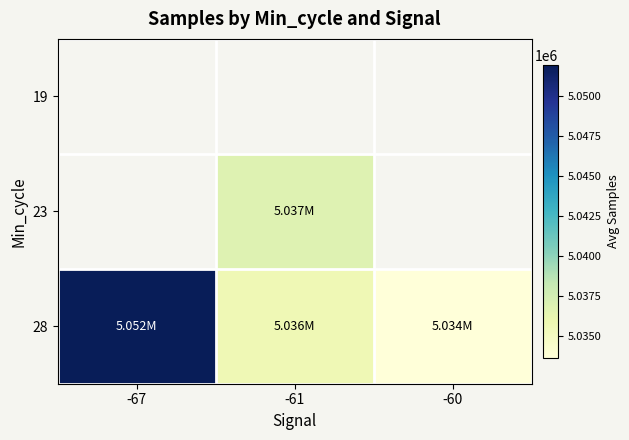

At which category does the chart reach its minimum across all series?

-60